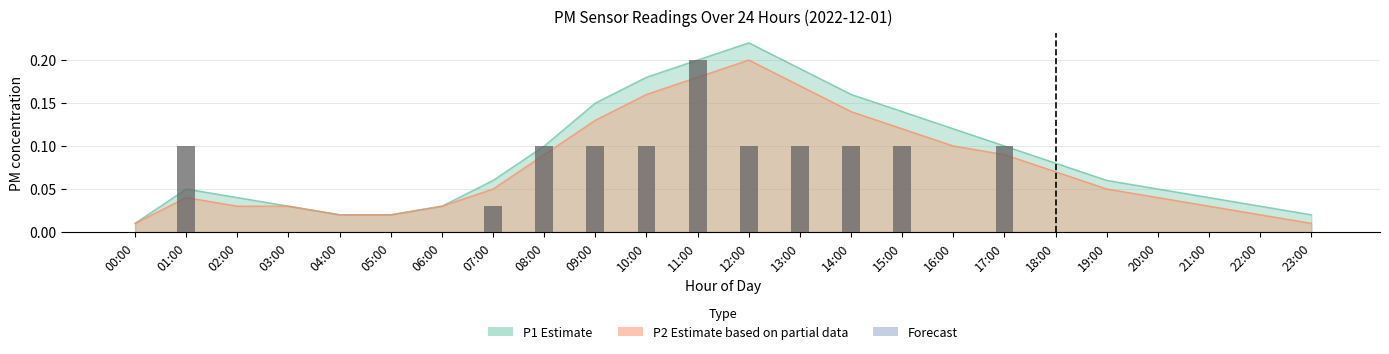

What is the label of the 16th bar from the right?

08:00